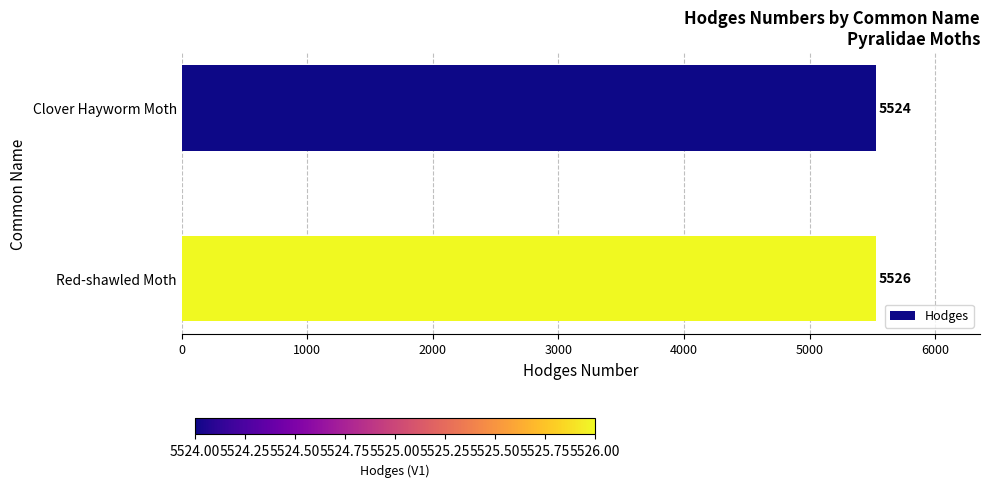

What position from the bottom is Red-shawled Moth?

1